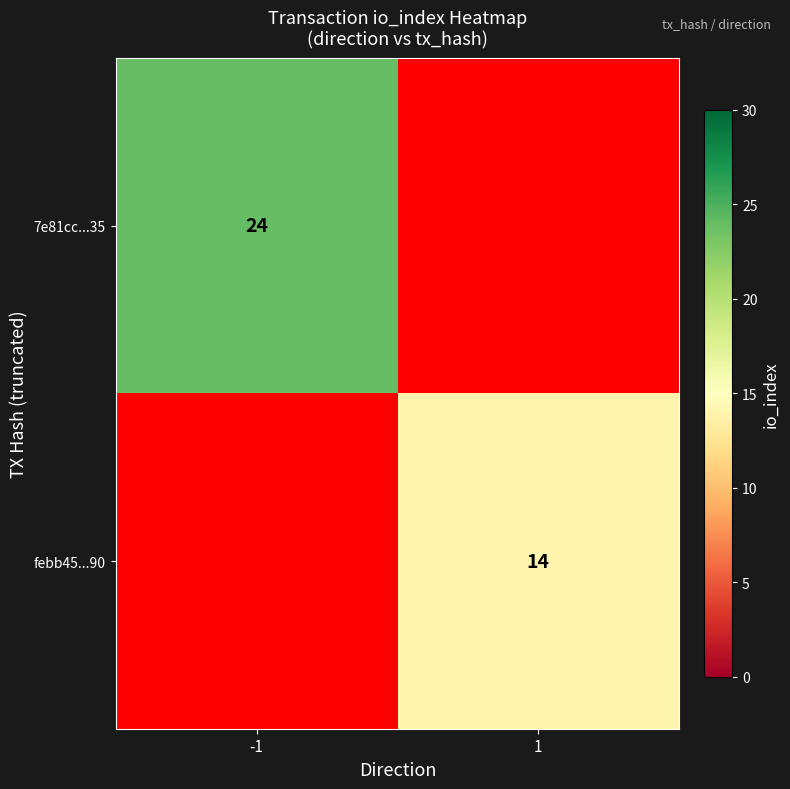

True or false: febb45...90 has a value of 14 at 1.

True